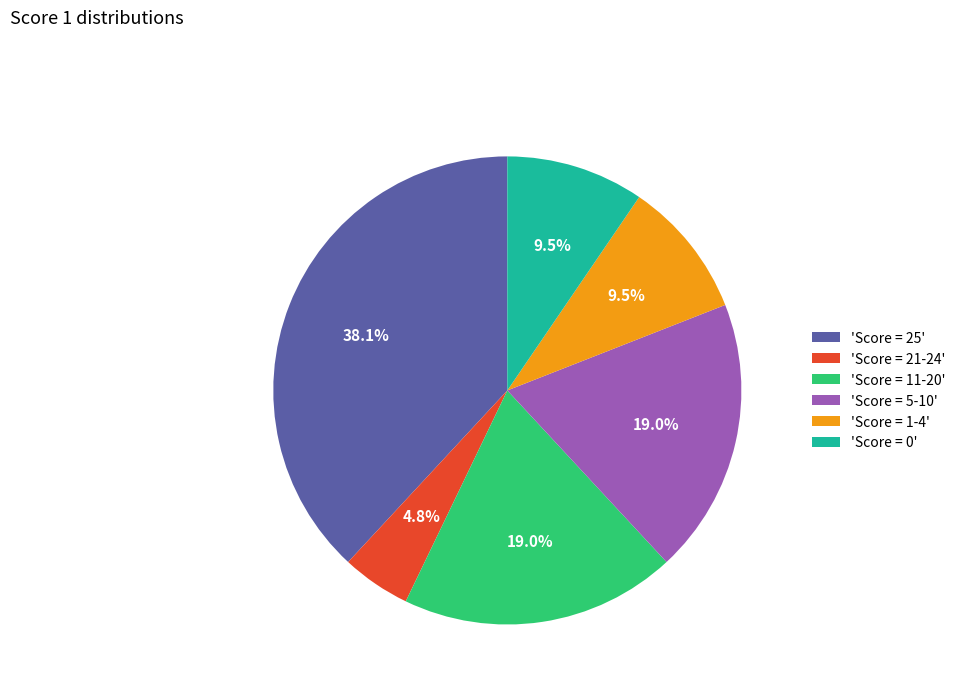

Between 'Score = 11-20' and 'Score = 0', which is larger?

'Score = 11-20'